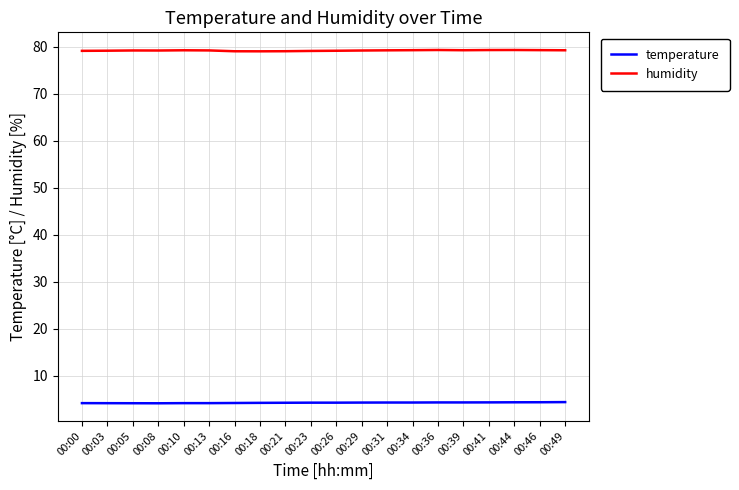

What is the lowest value of the temperature series?

4.1